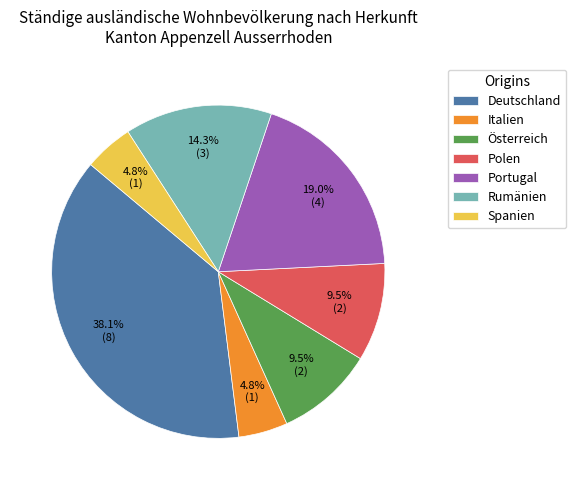

What is the largest slice in the pie chart?

Deutschland